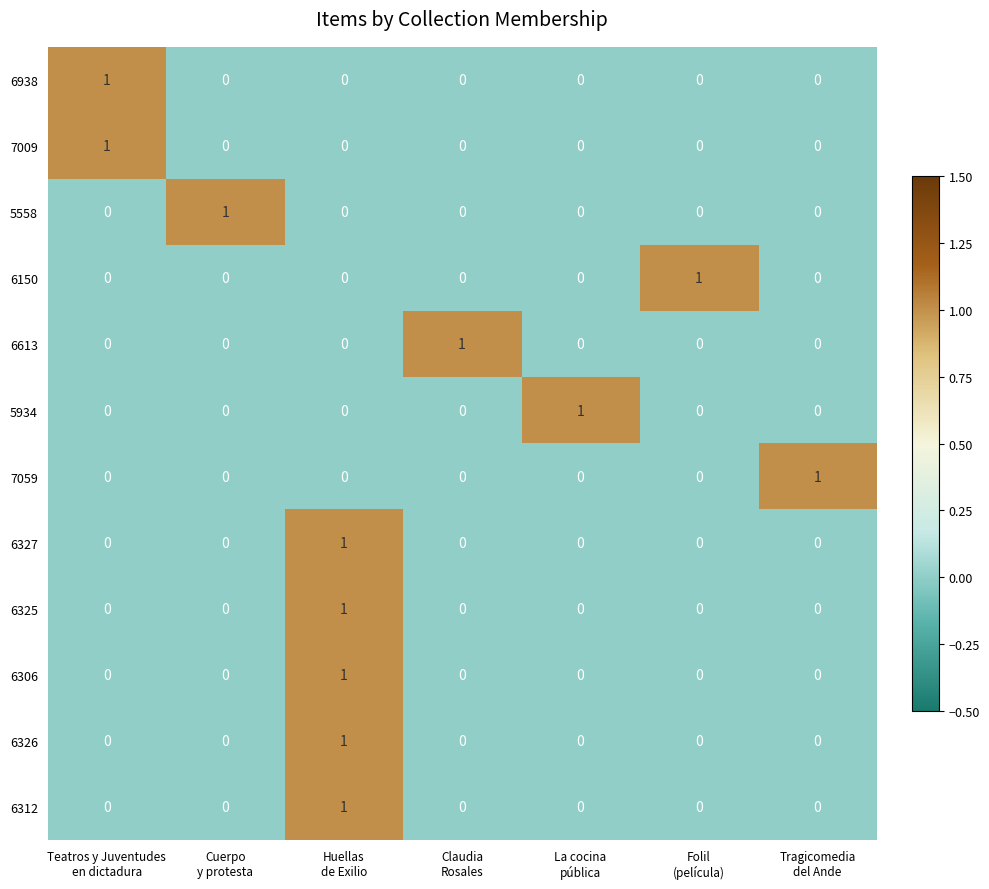

How many 5934 values are between 0 and 1?

7